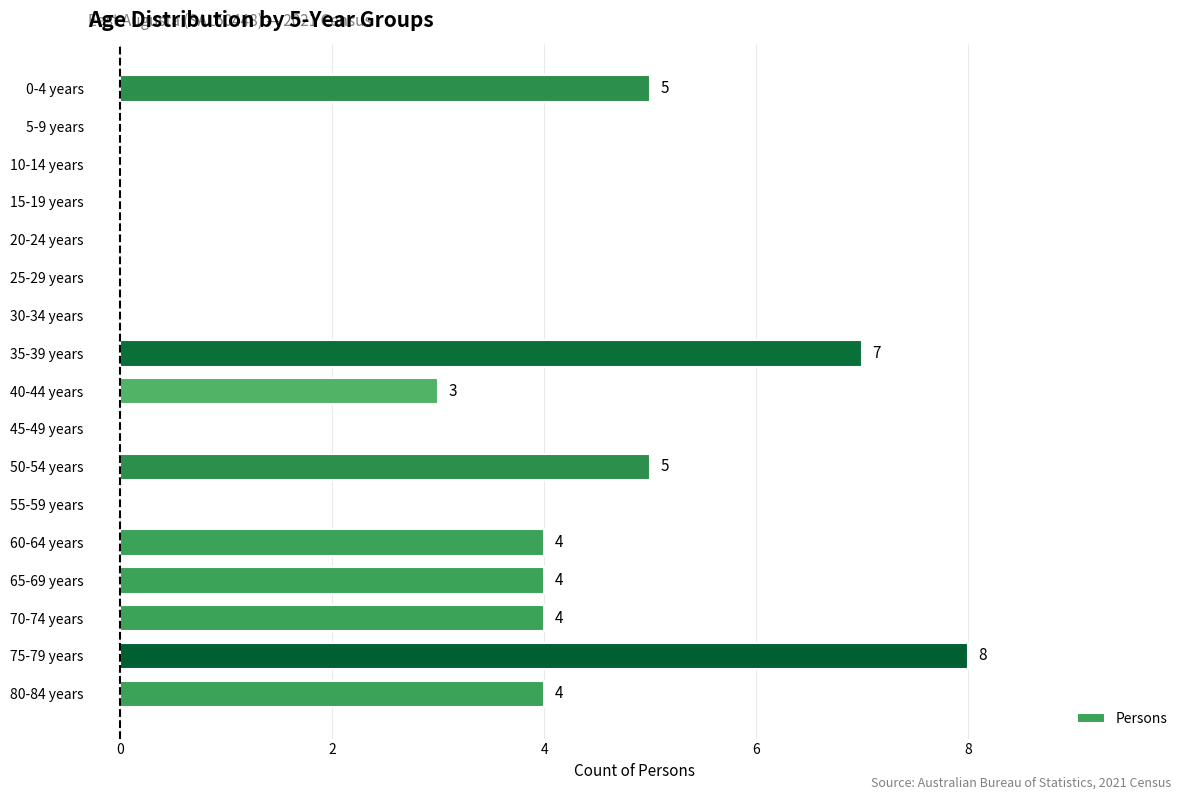

Is it true that the value at 65-69 years is 7?

False